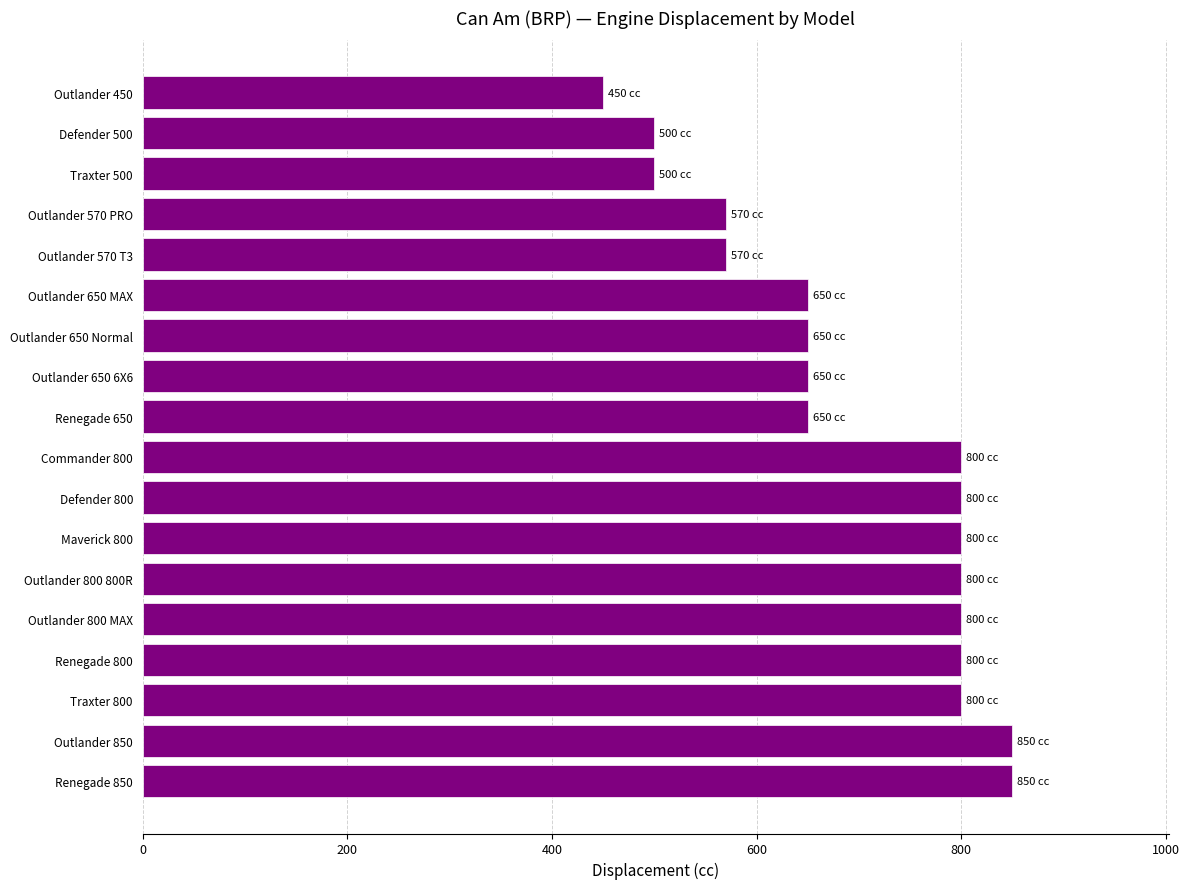

Count the number of data series in this chart.

1